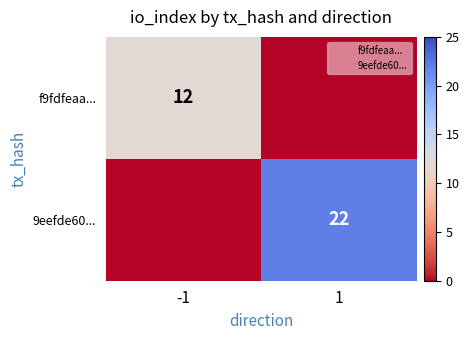

The 9eefde60... series shows 30 at 1. True or false?

False